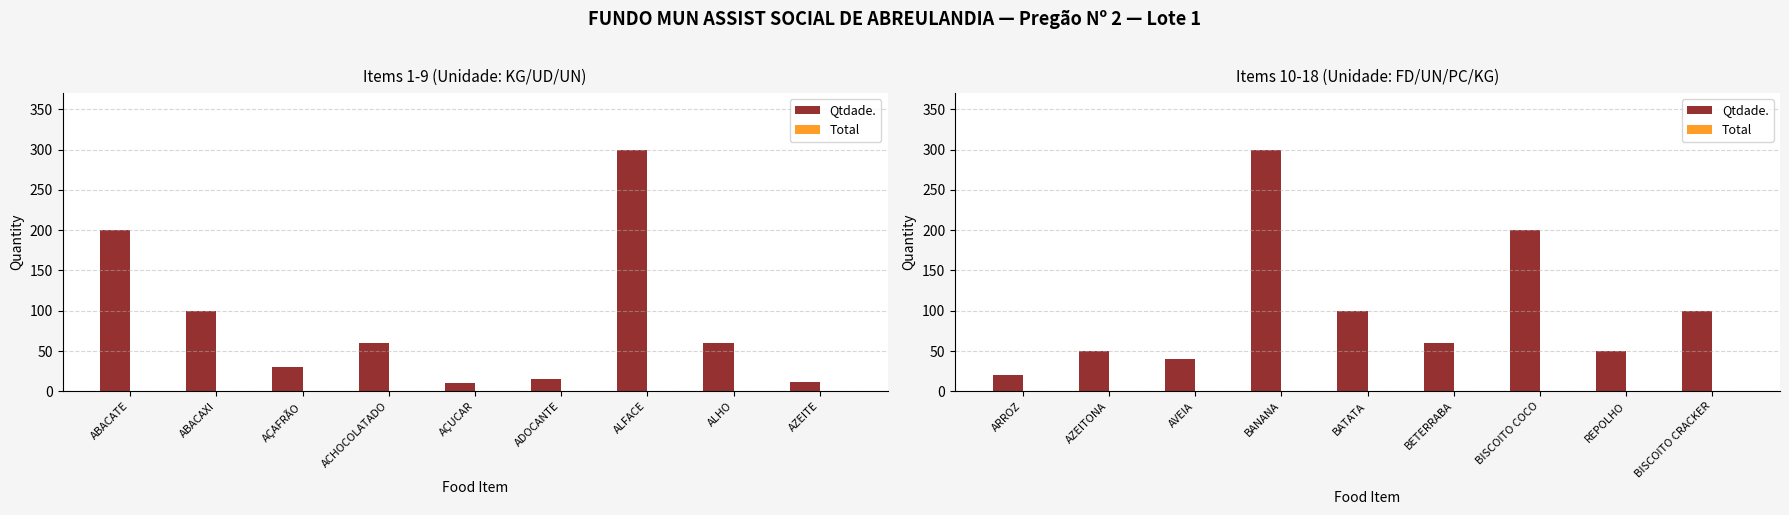

Is the value of Qtdade. at ARROZ greater than the value of Total at BANANA?

Yes